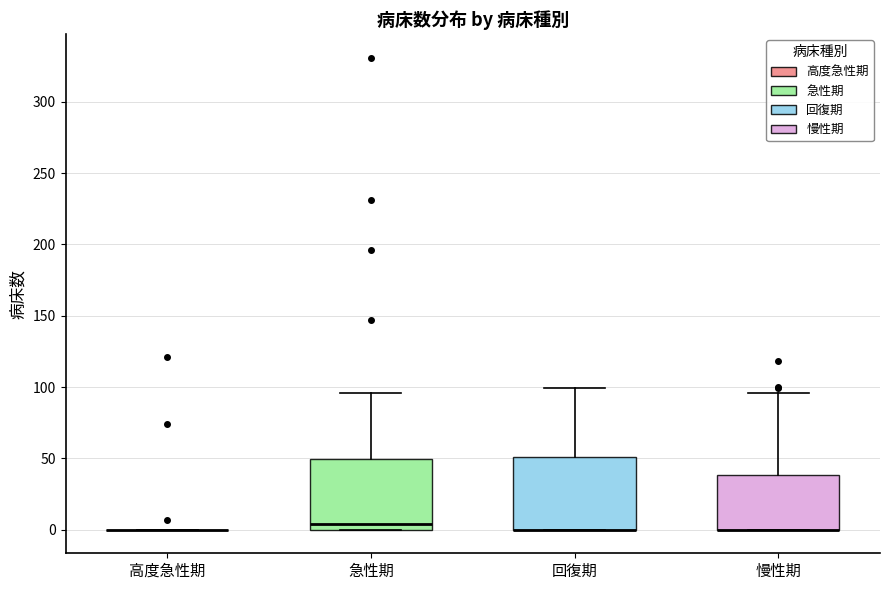

Reading left to right, read every box against the y-axis: the position of its median line, the range the box covers, and the ends of its whiskers. The values are not printed on the chart, so give them approximately, as read against the axis.

高度急性期: box collapsed to a line at 0, whiskers 0 to 0
急性期: median 5, box 0 to 50, whiskers 0 to 95
回復期: median 0 (drawn on the box's lower edge), box 0 to 50, whiskers 0 to 100
慢性期: median 0 (drawn on the box's lower edge), box 0 to 40, whiskers 0 to 95